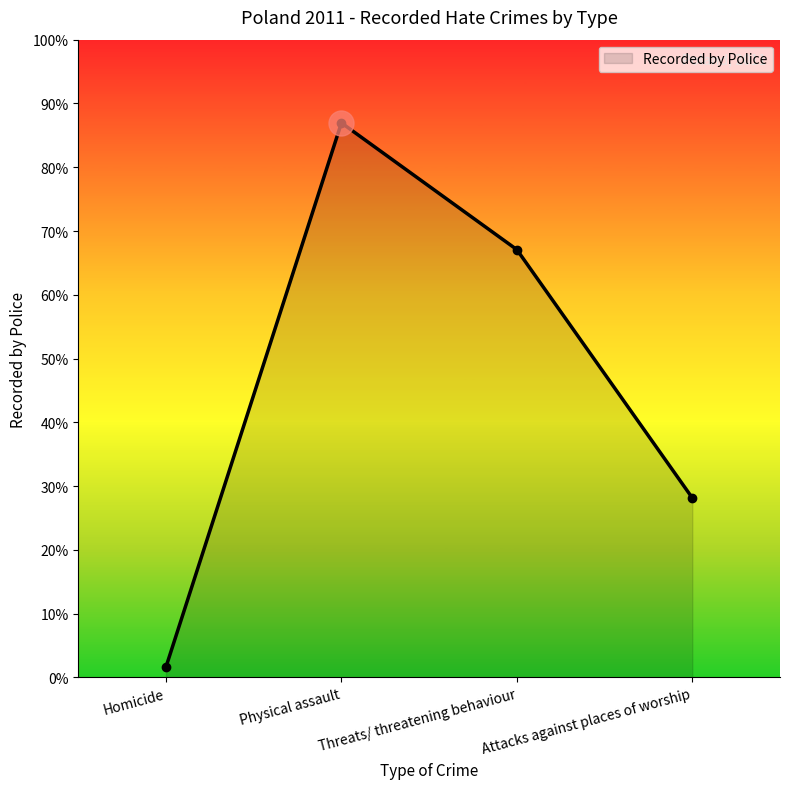

Does the chart have visible grid lines?

No